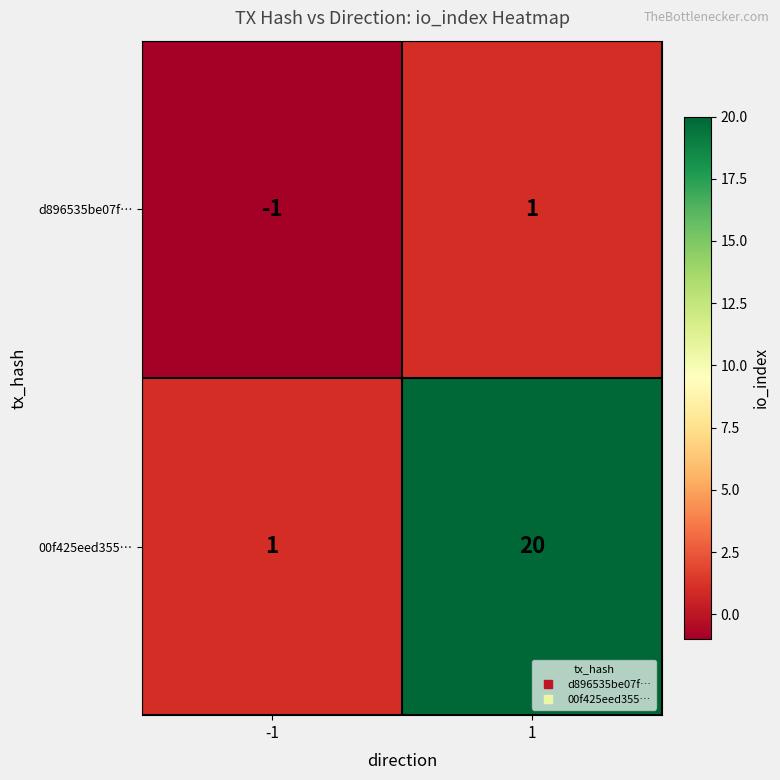

True or false: d896535be07f… has a value of 1 at 1.

True